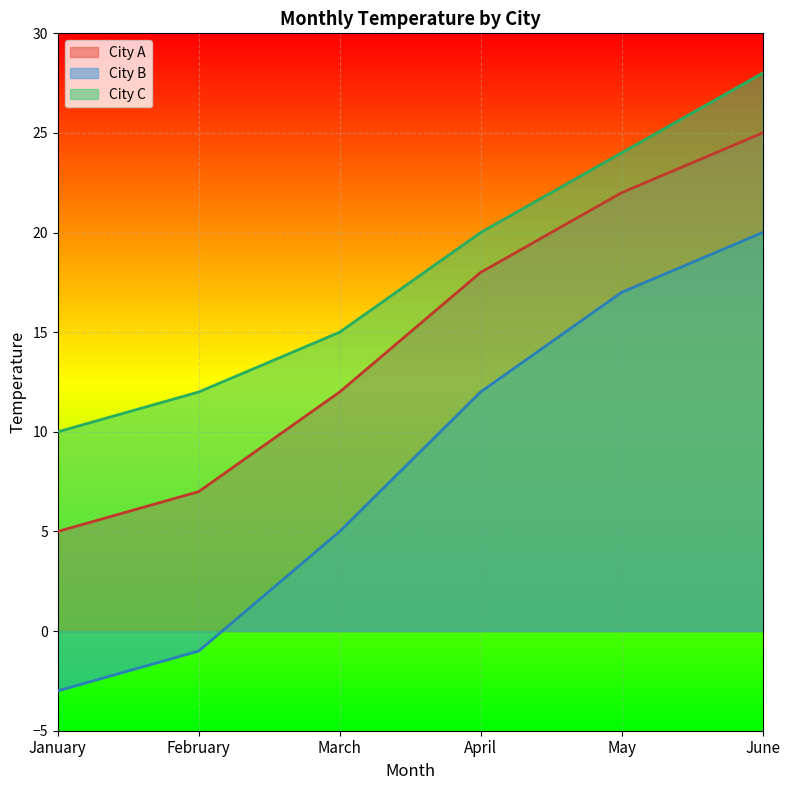

What is the highest value of the City B series?

20